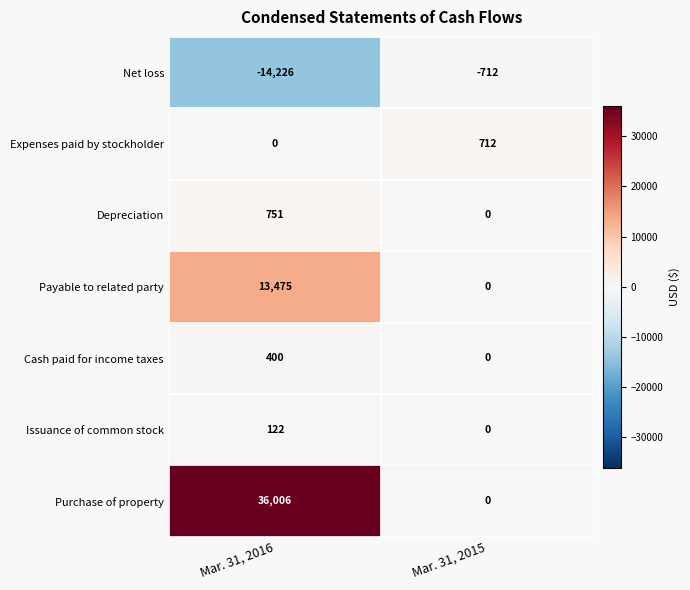

Rank the series at Mar. 31, 2016 from lowest to highest value.

Net loss, Expenses paid by stockholder, Issuance of common stock, Cash paid for income taxes, Depreciation, Payable to related party, Purchase of property